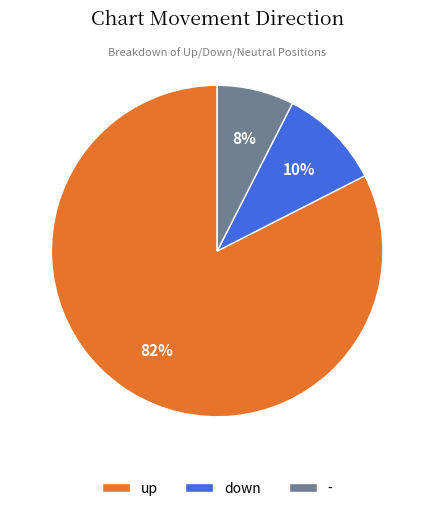

Is there a majority slice in this chart?

Yes